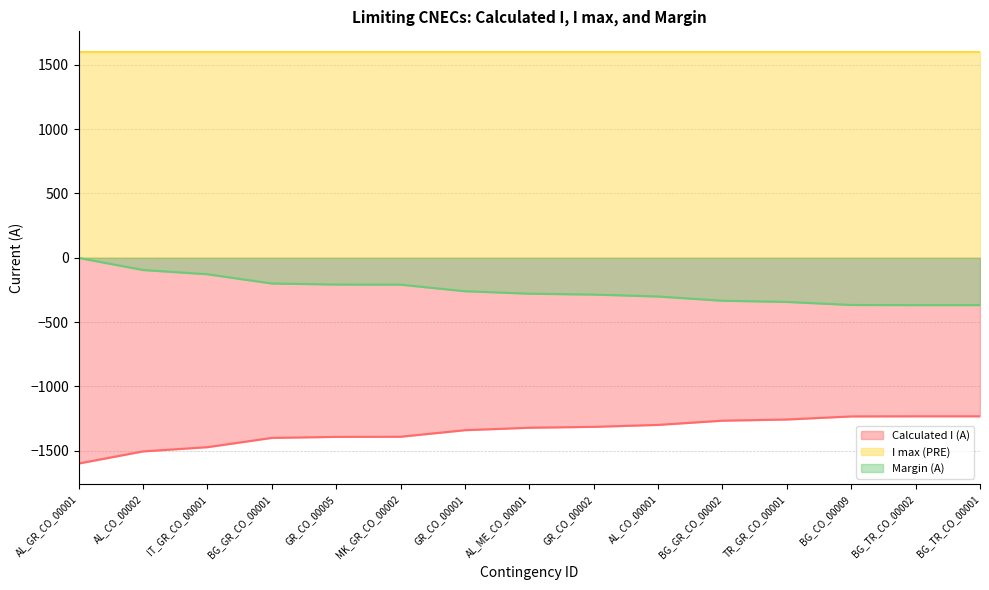

Is the value of Margin (A) at BG_GR_CO_00001 greater than the value of Calculated I (A) at GR_CO_00005?

Yes